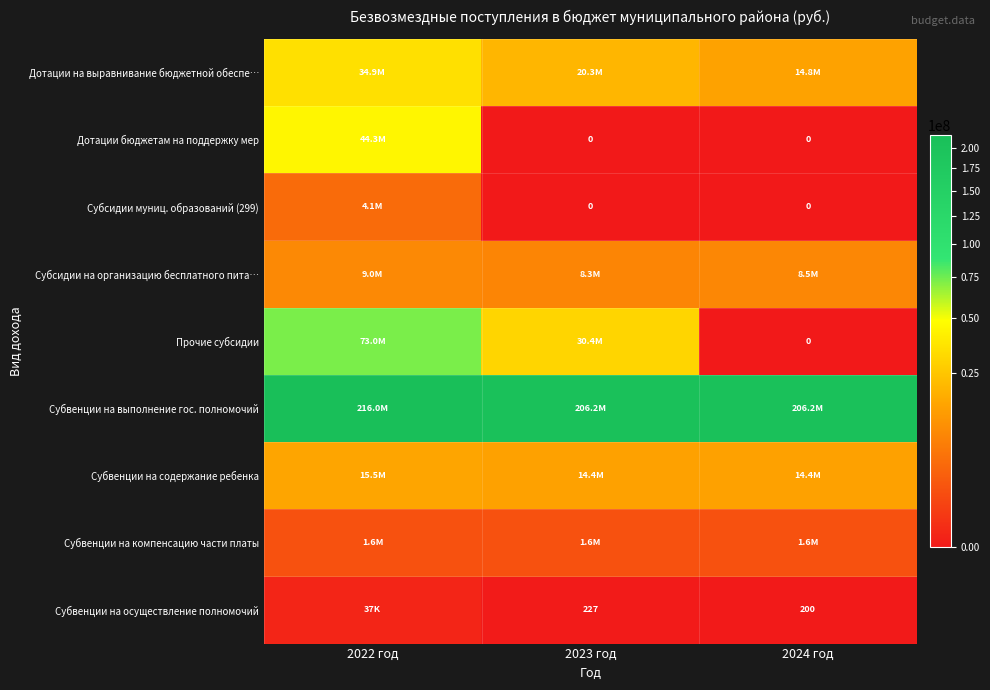

Which series changed the most between 2022 год and 2024 год?

Прочие субсидии